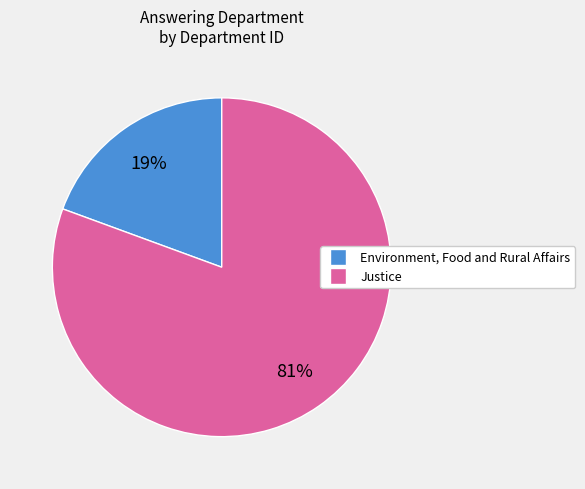

Does Environment, Food and Rural Affairs represent more than half of the total?

No